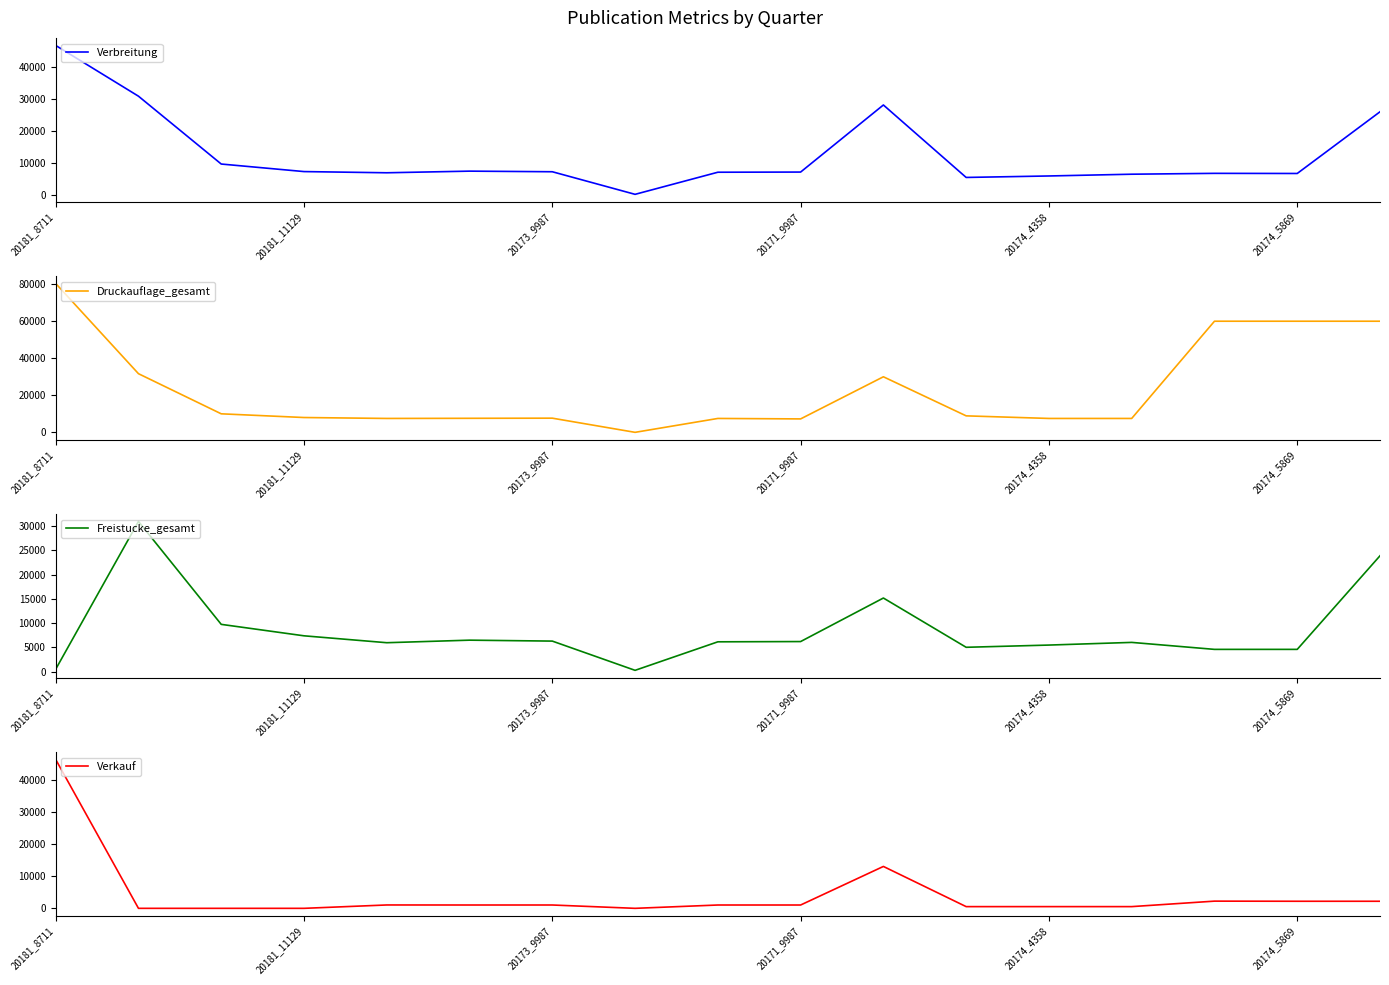

At which category is the sum across all series the highest?

20181_8711